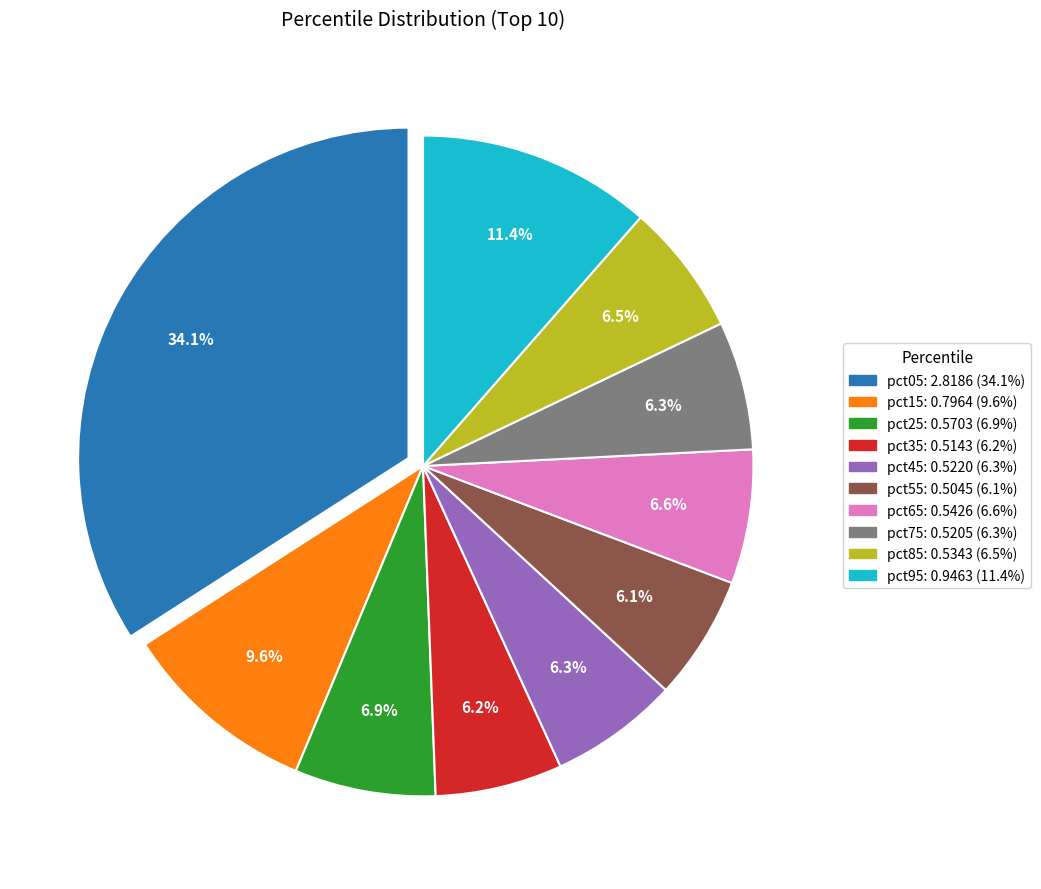

Which slice is the largest?

pct05